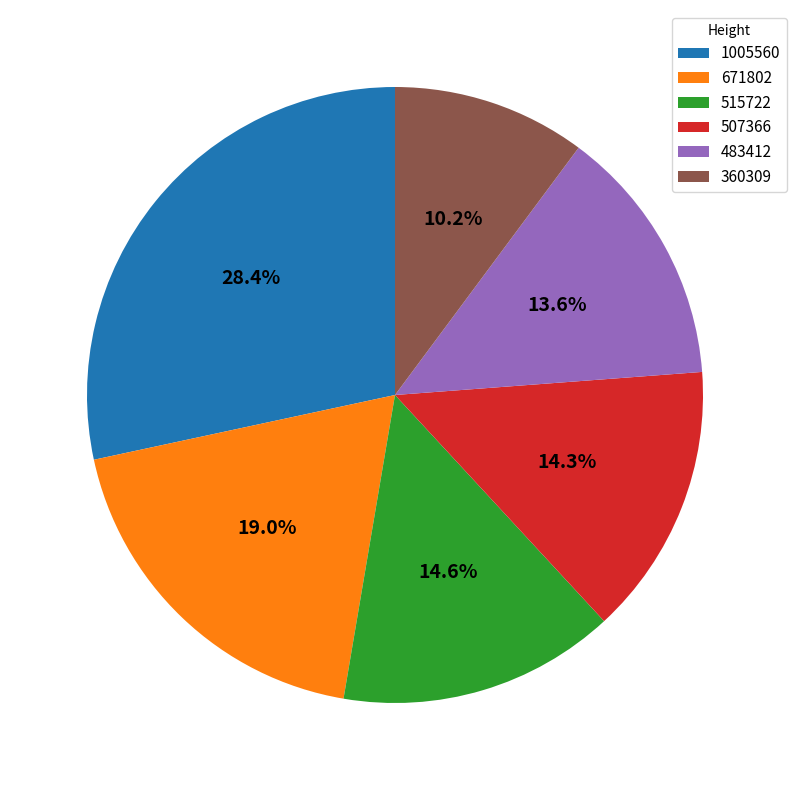

The 507366 slice represents 7% of the pie. True or false?

False